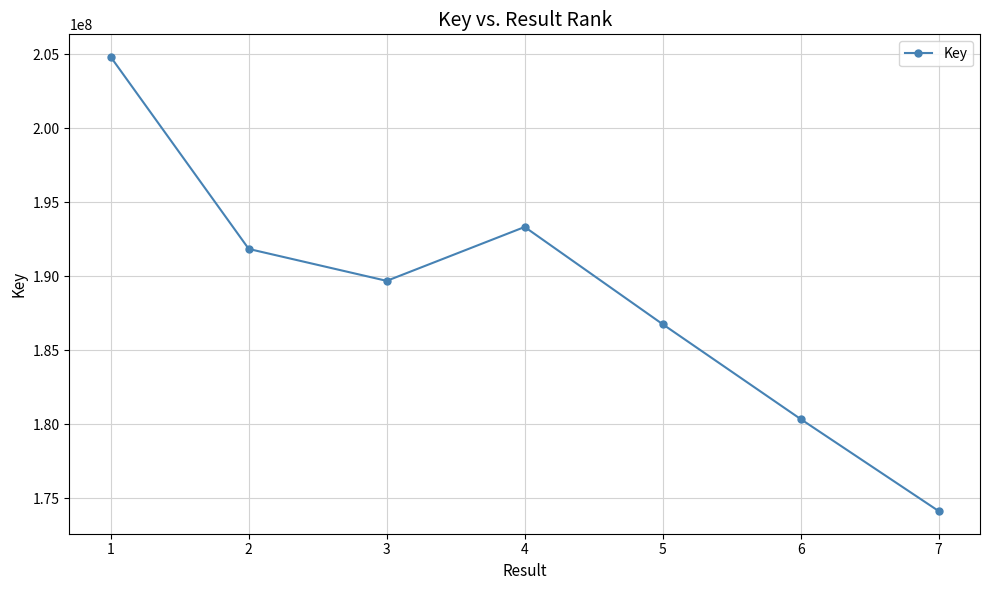

Does the chart display data point markers on the line(s)?

Yes